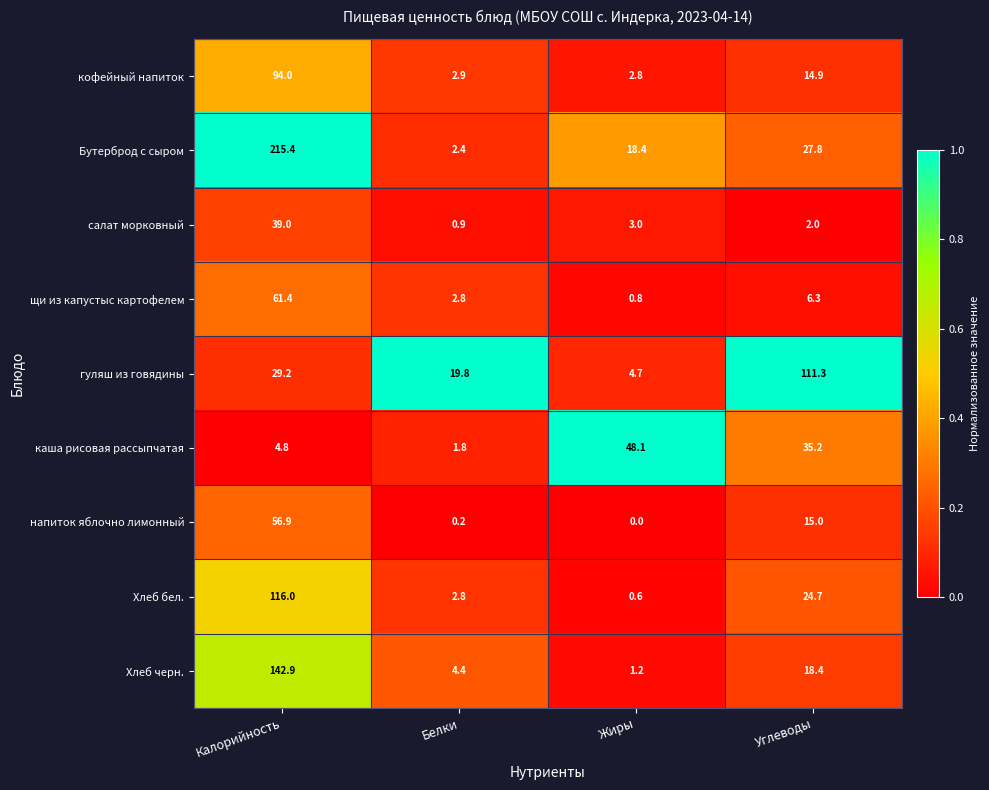

At which label does Хлеб черн. first exceed 18?

Калорийность